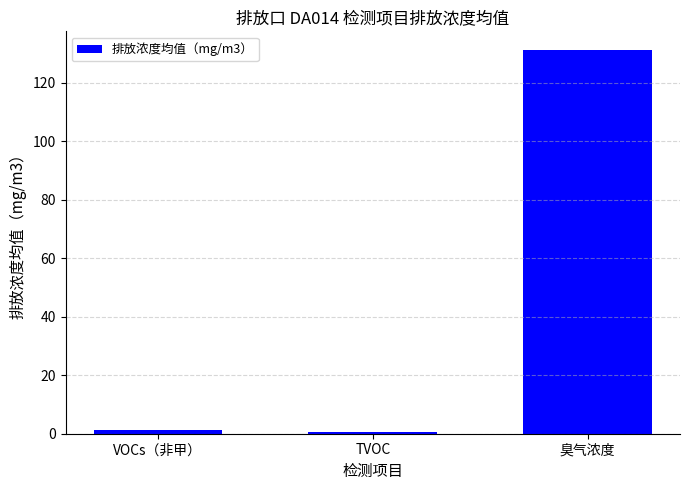

How many values exceed 1?

2